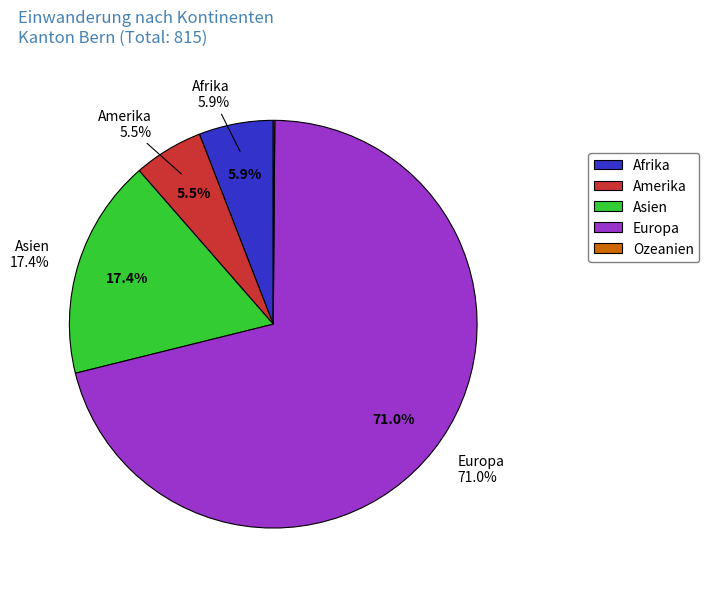

To the nearest percent, what is the difference between the Amerika and Asien slice percentages?

12%